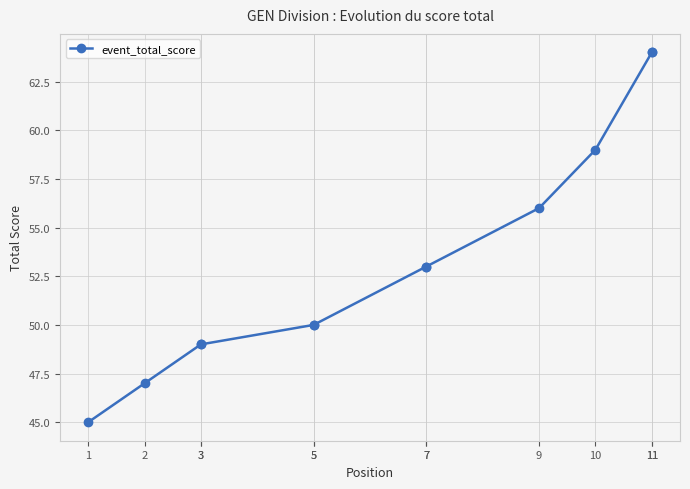

Is this an area chart (filled region under the line)?

No